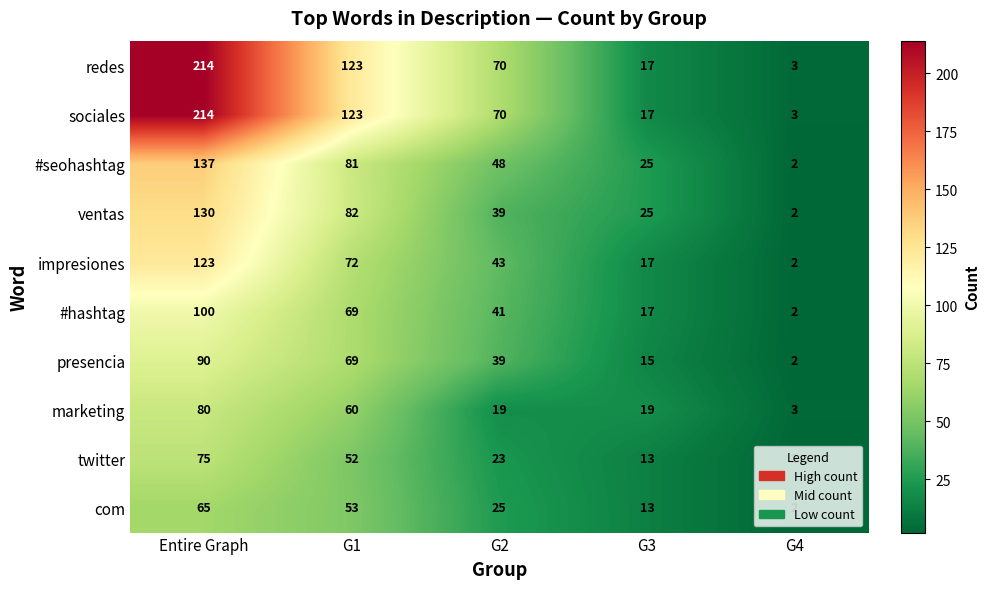

What is the spread (max minus min) of values at G1?

71